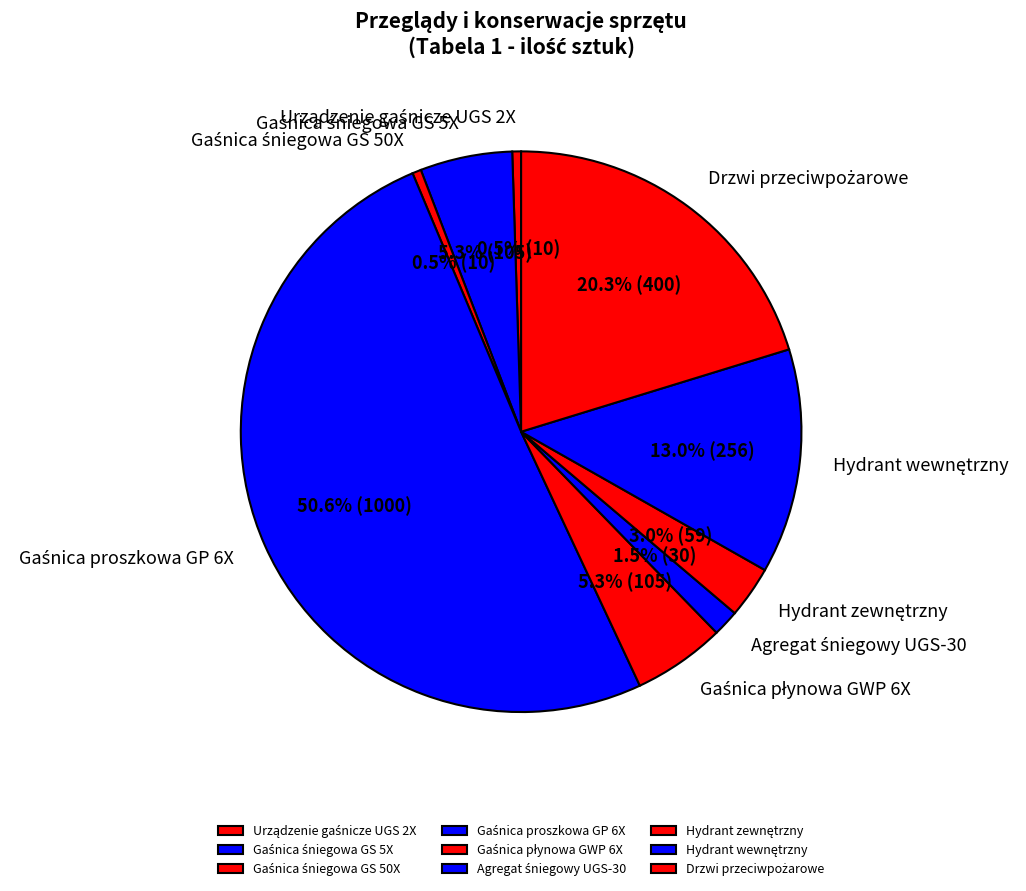

To the nearest percent, what is the average slice percentage?

11%